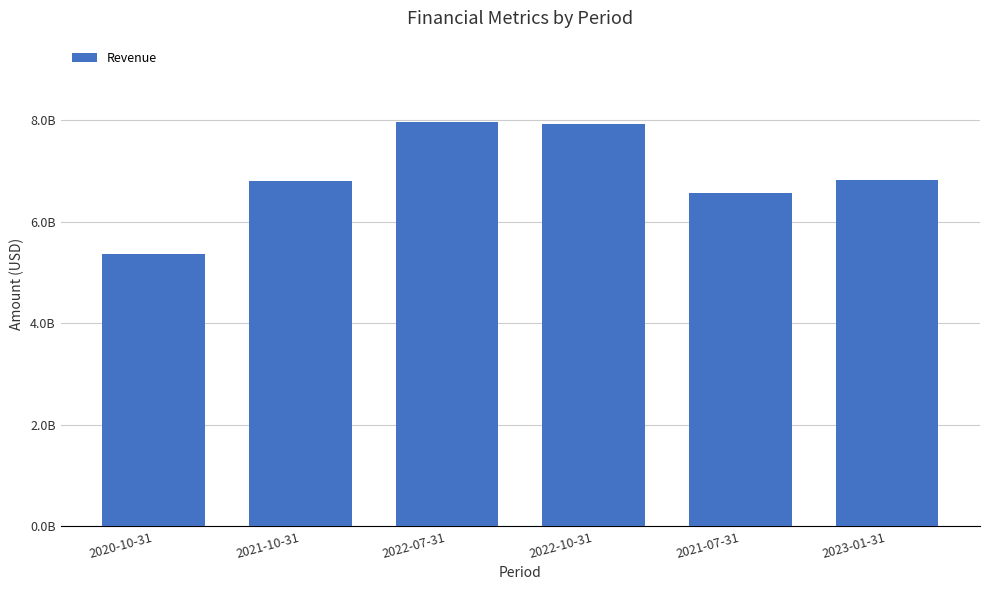

Does the chart contain any negative values?

No